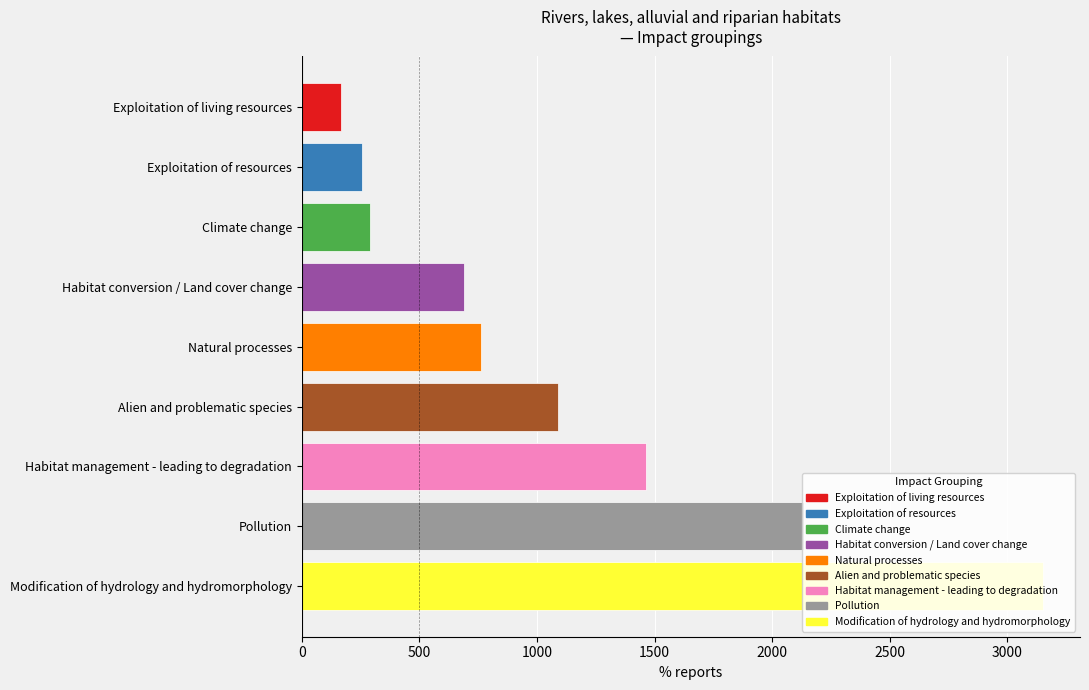

Rank the categories by value from lowest to highest.

Exploitation of living resources, Exploitation of resources, Climate change, Habitat conversion / Land cover change, Natural processes, Alien and problematic species, Habitat management - leading to degradation, Pollution, Modification of hydrology and hydromorphology